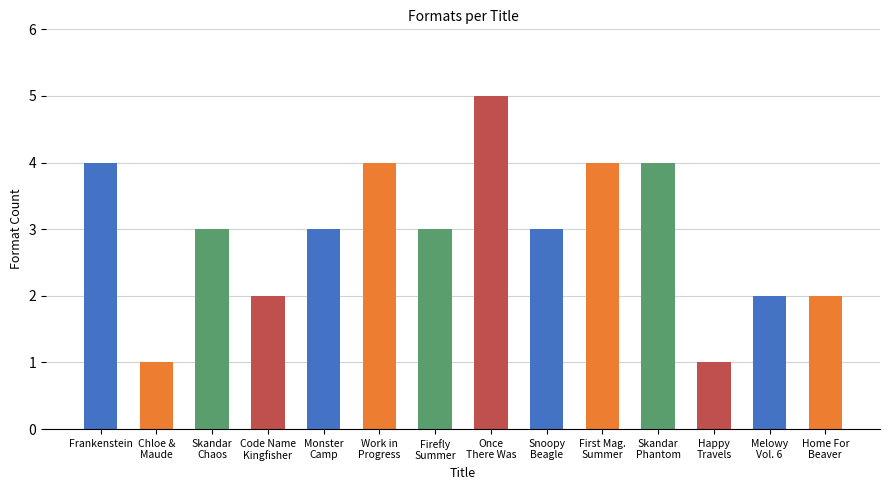

Between Frankenstein and Snoopy
Beagle, which is larger?

Frankenstein